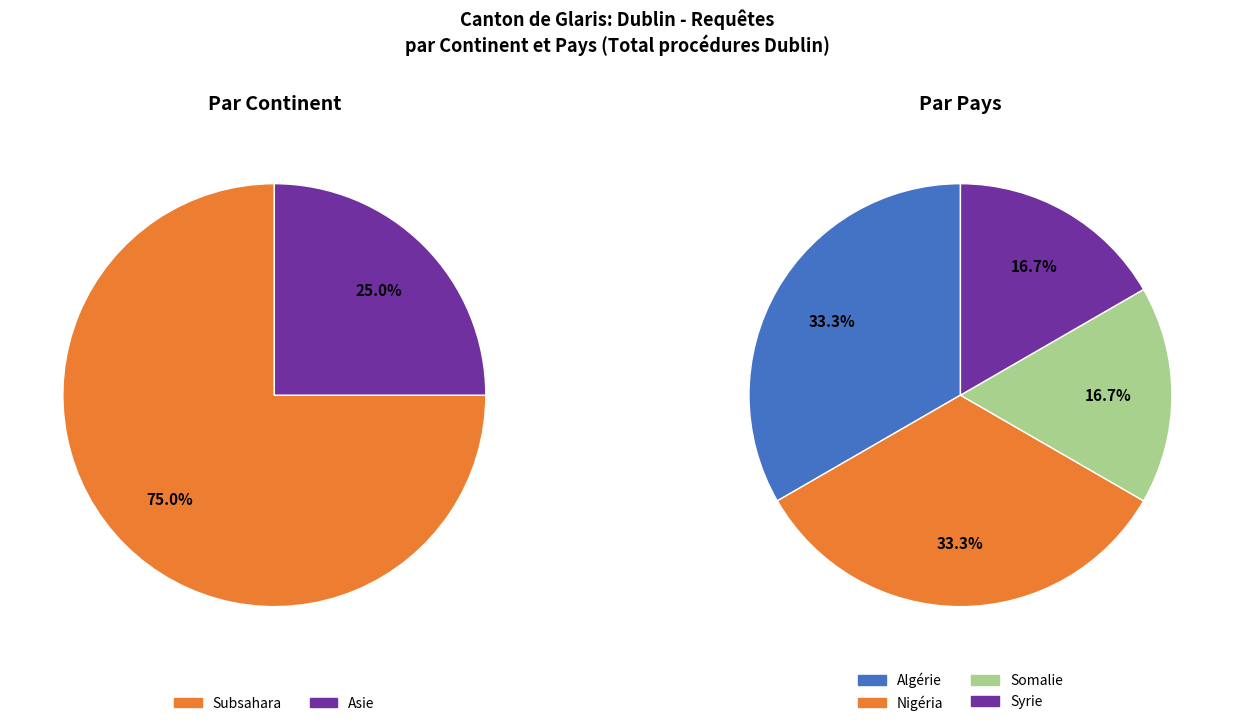

What percentage is NOT represented by Subsahara?

25.0%